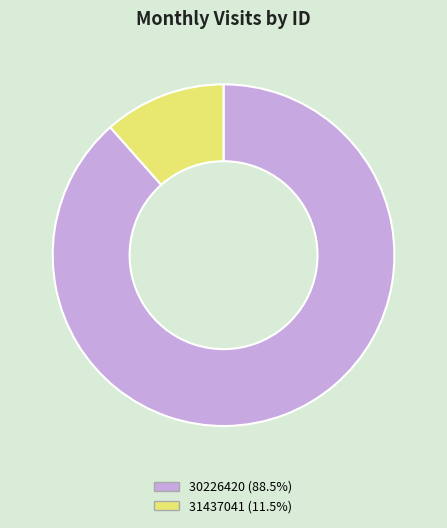

Approximately how many times larger is the value at 31437041 compared to 30226420?

0.1